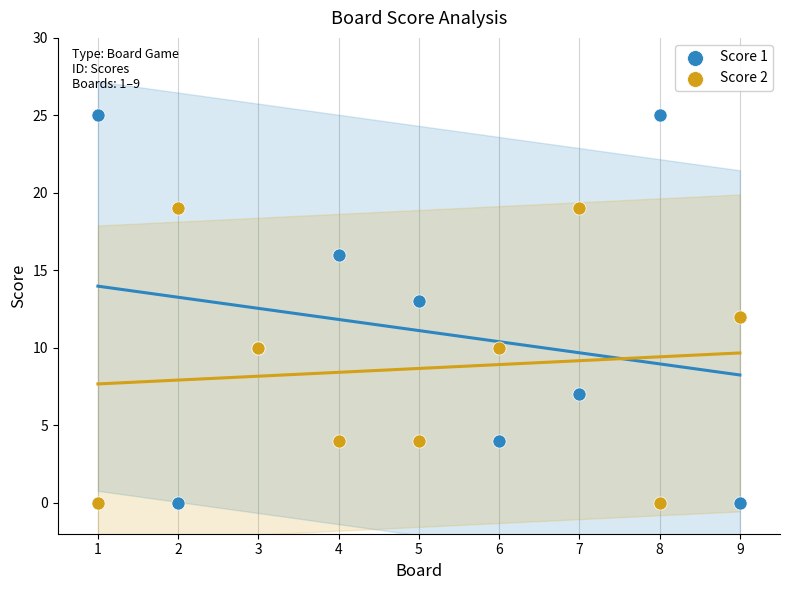

Which series has the widest spread of Y values?

Score 1